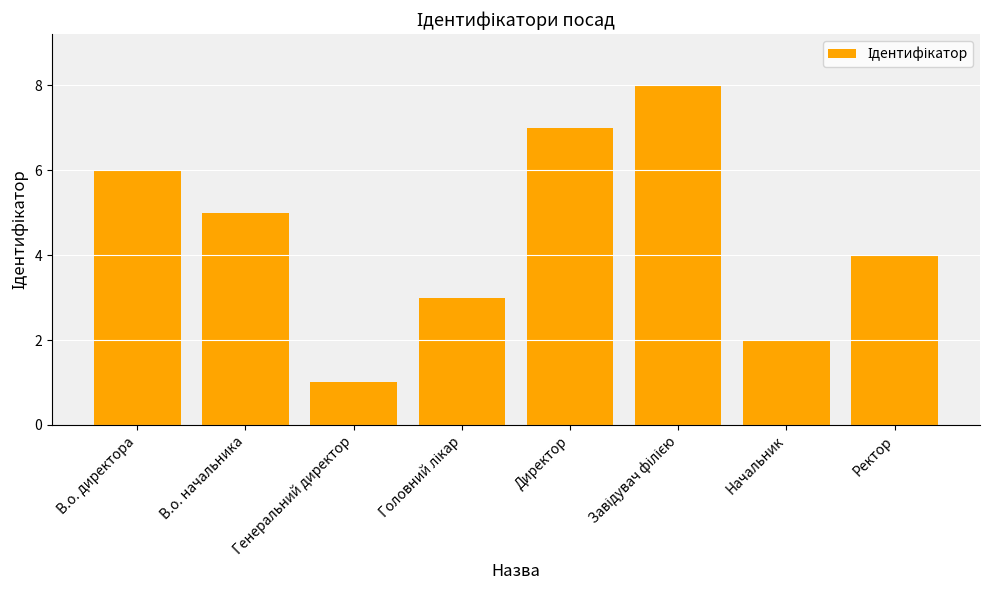

Reading left to right, list all the values displayed in this chart.

6	5	1	3	7	8	2	4